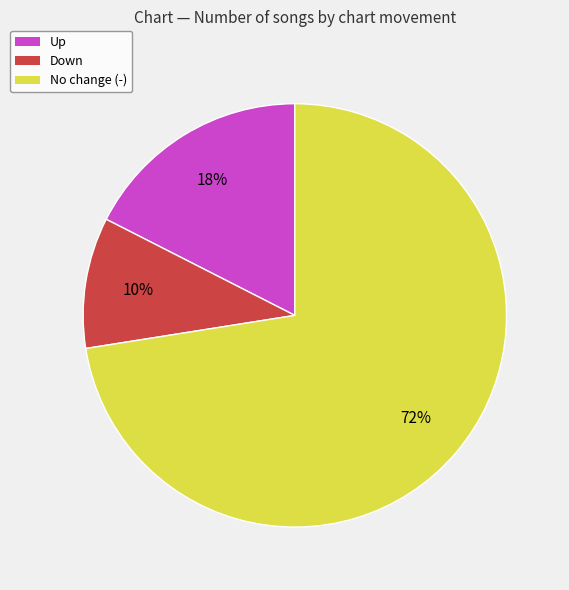

Does any single category account for the majority?

Yes